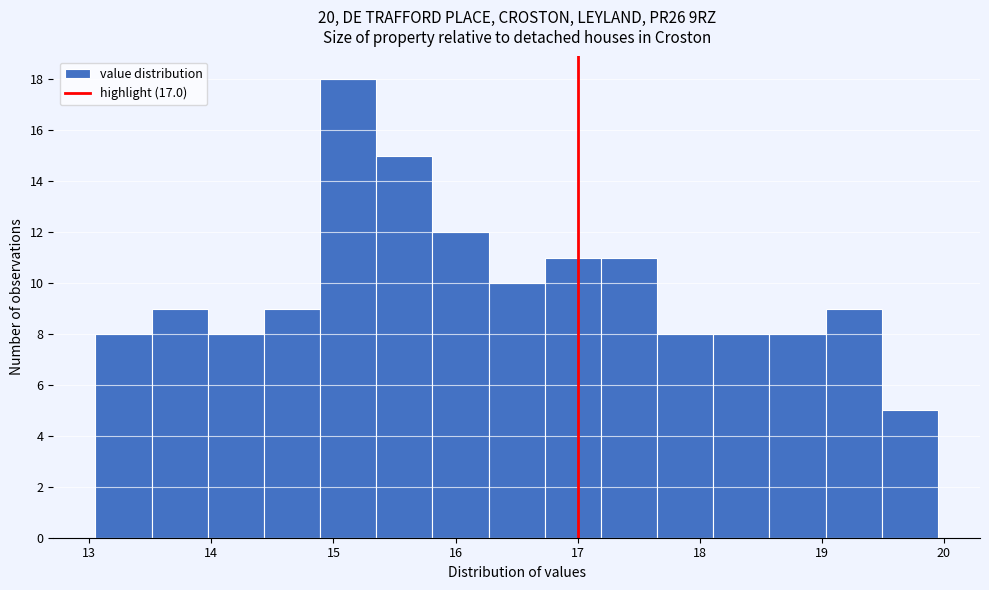

Reading left to right, list every bar in this chart as the range it spans on the x-axis followed by its height. Neither the bar edges nor the heights are printed on the chart, so give them approximately, as read against the axes.

13.05 to 13.51: 8
13.51 to 13.97: 9
13.97 to 14.43: 8
14.43 to 14.89: 9
14.89 to 15.35: 18
15.35 to 15.81: 15
15.81 to 16.27: 12
16.27 to 16.73: 10
16.73 to 17.19: 11
17.19 to 17.65: 11
17.65 to 18.11: 8
18.11 to 18.57: 8
18.57 to 19.03: 8
19.03 to 19.49: 9
19.49 to 19.95: 5